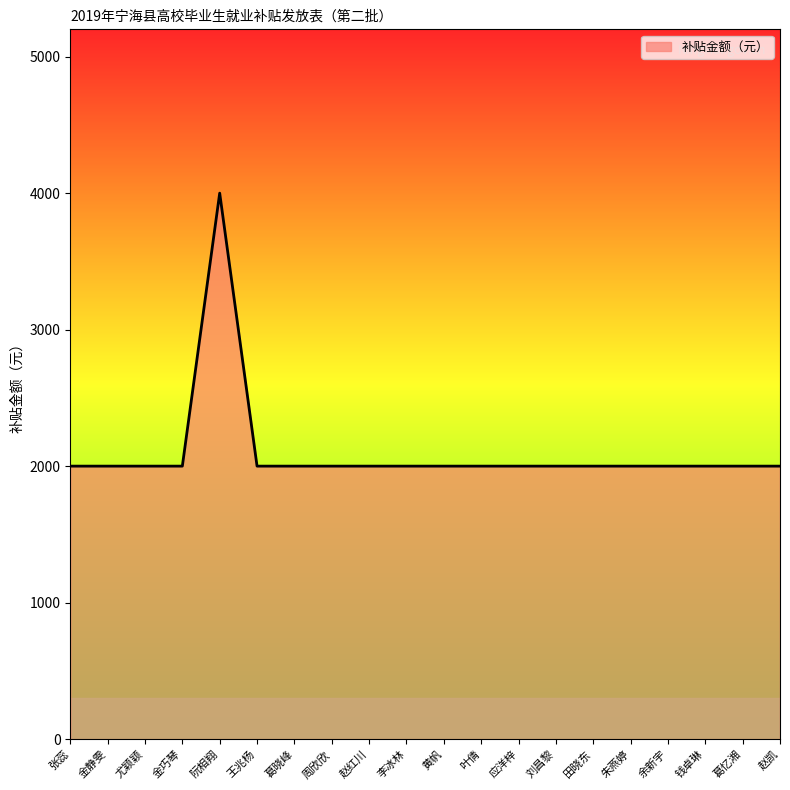

How many lines are shown in the chart?

1